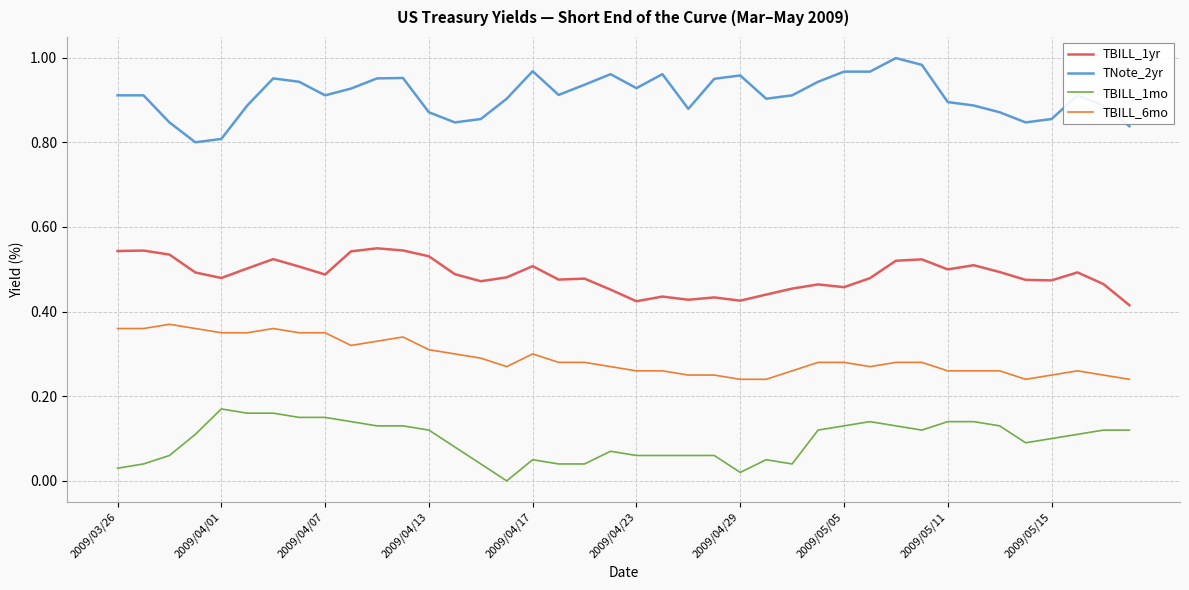

Which series has the largest total across all categories?

TNote_2yr